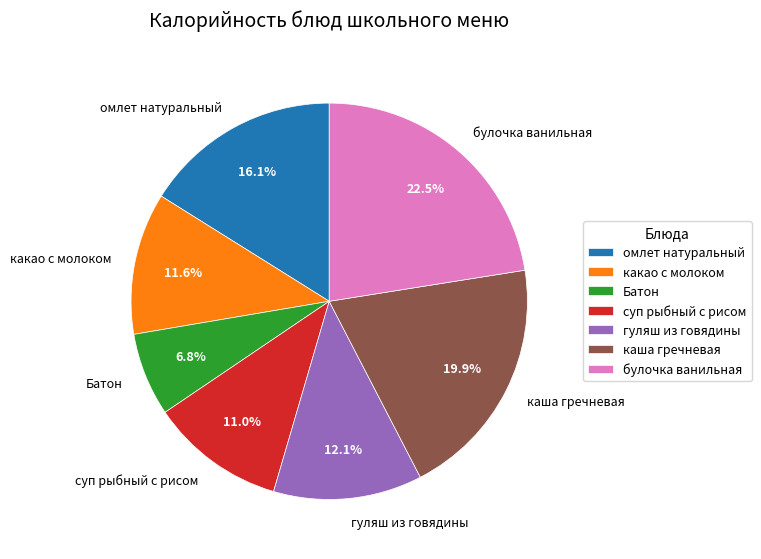

To the nearest percent, what portion does суп рыбный с рисом represent?

11%